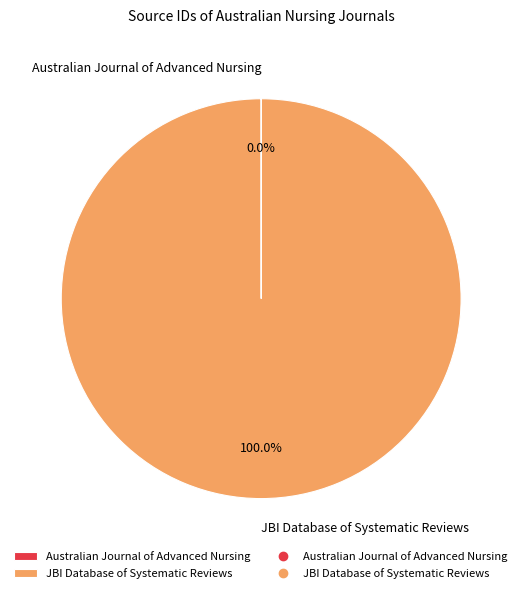

Does JBI Database of Systematic Reviews account for over 50% of the chart?

Yes